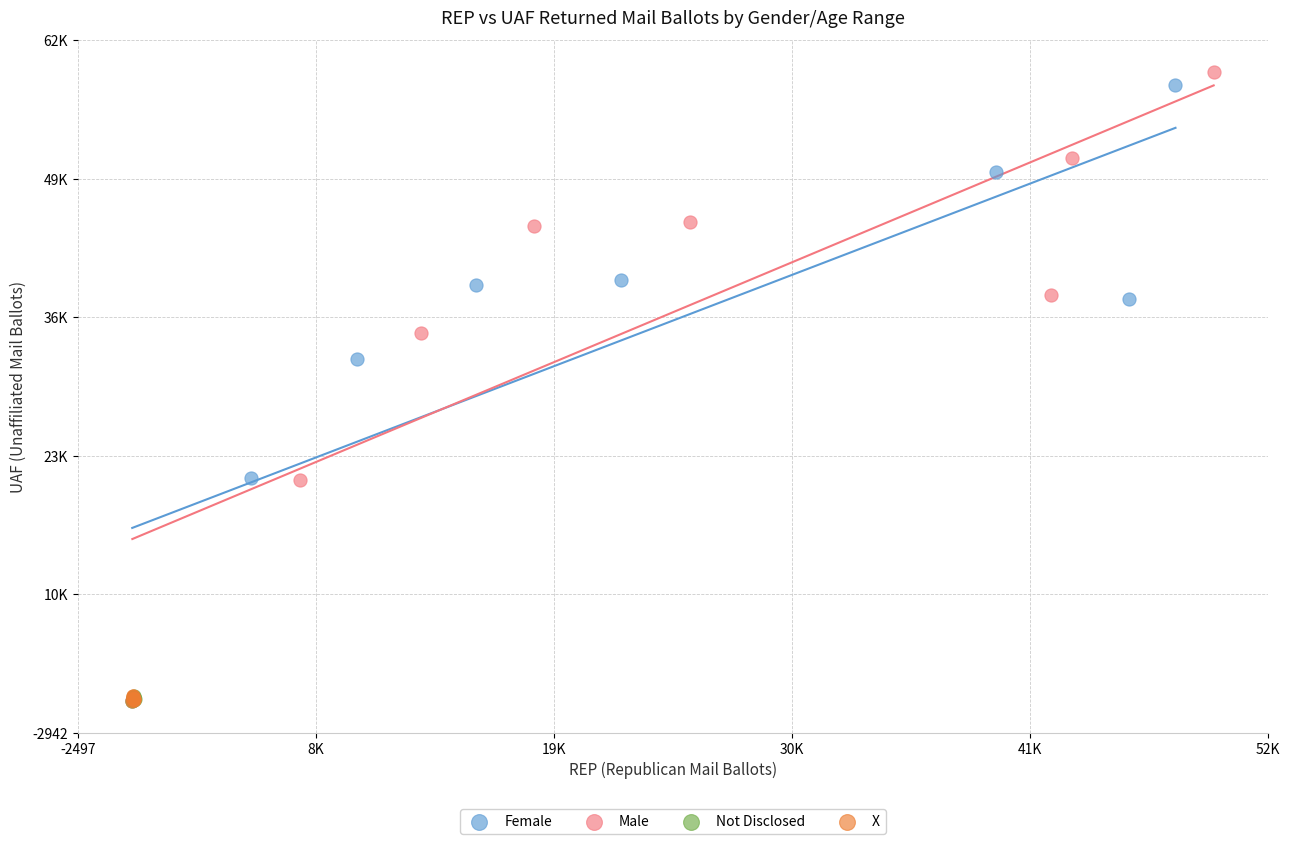

What are all the series names shown in the legend?

Female, Male, Not Disclosed, X